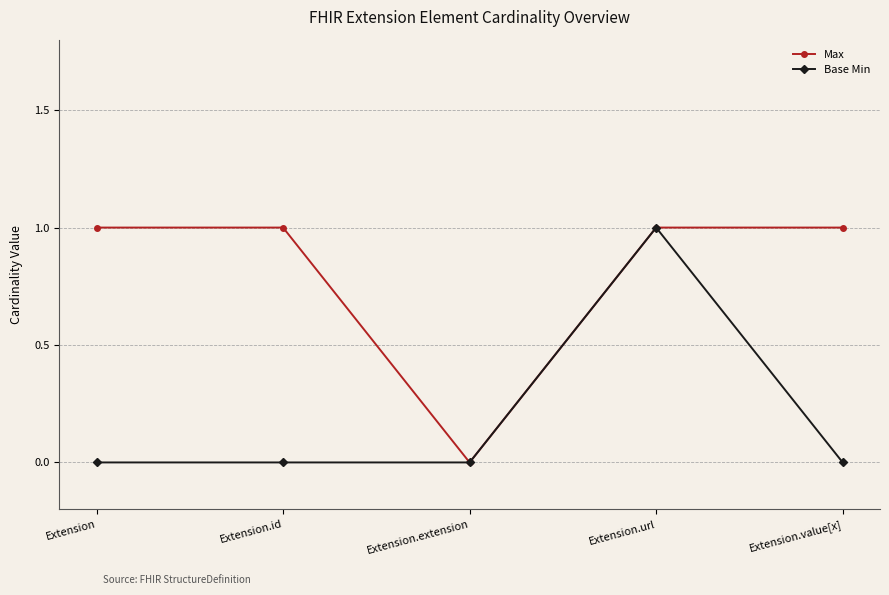

List the series in order of their overall mean, lowest first.

Base Min, Max